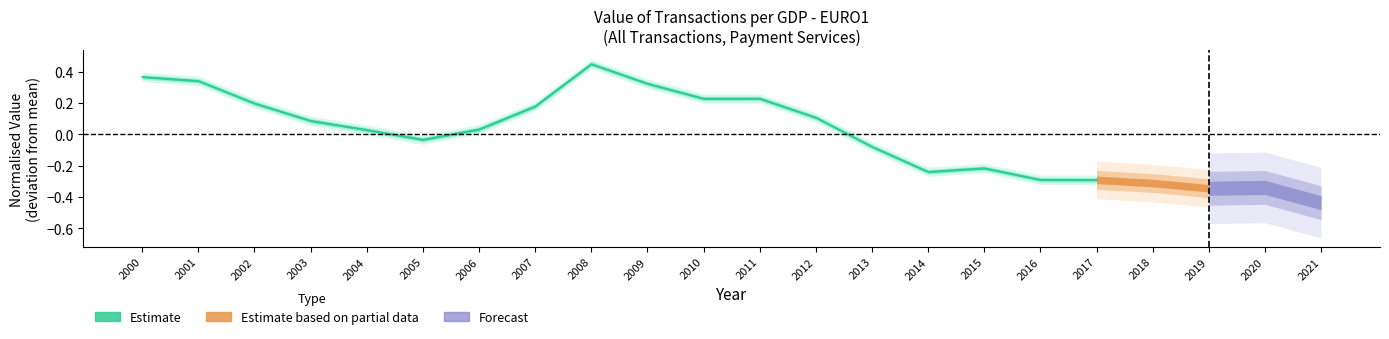

Read the value at 2011.

0.2